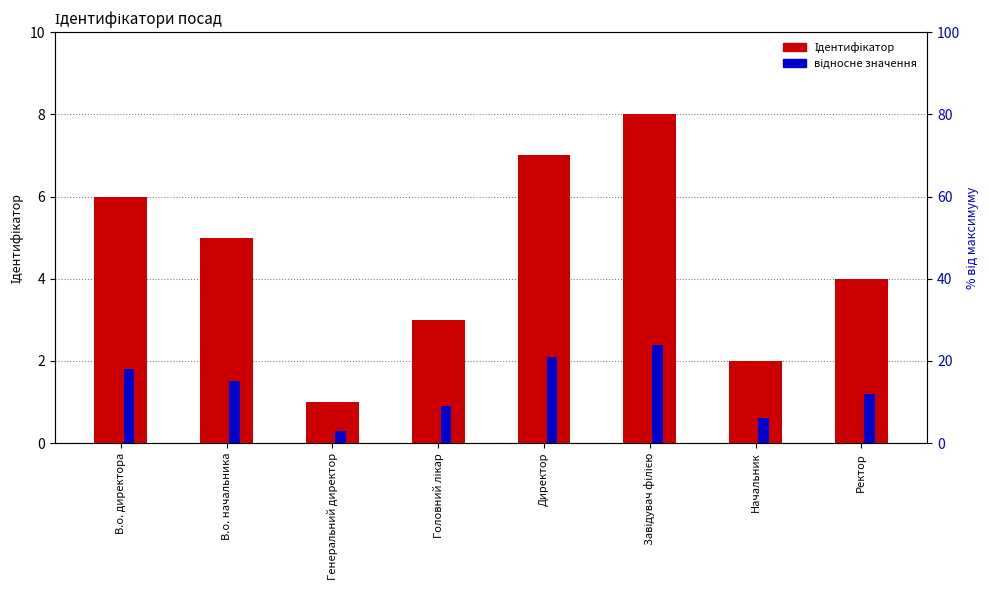

What position from the right is В.о. начальника?

7